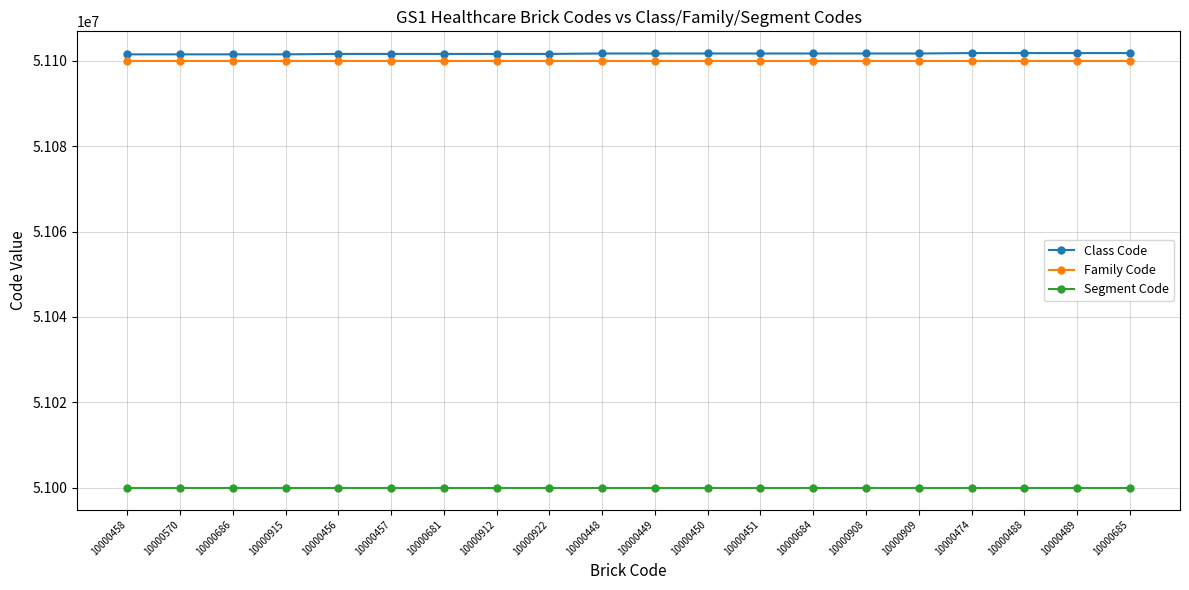

Which series has the largest total across all categories?

Class Code